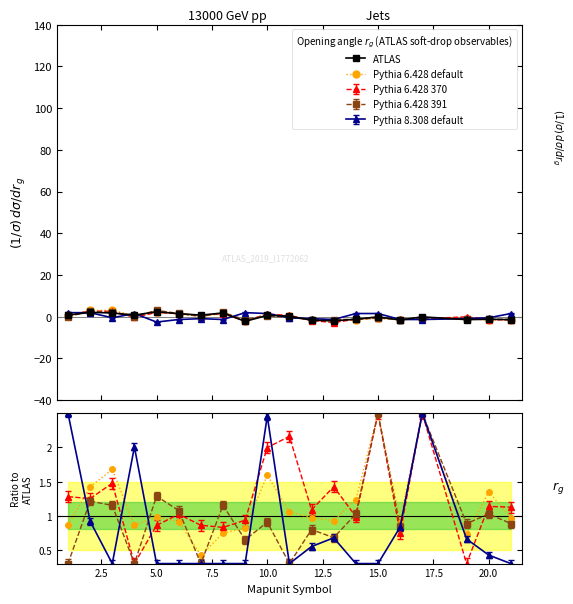

How many interior local peaks does the Pythia 6.428 default series have?

6